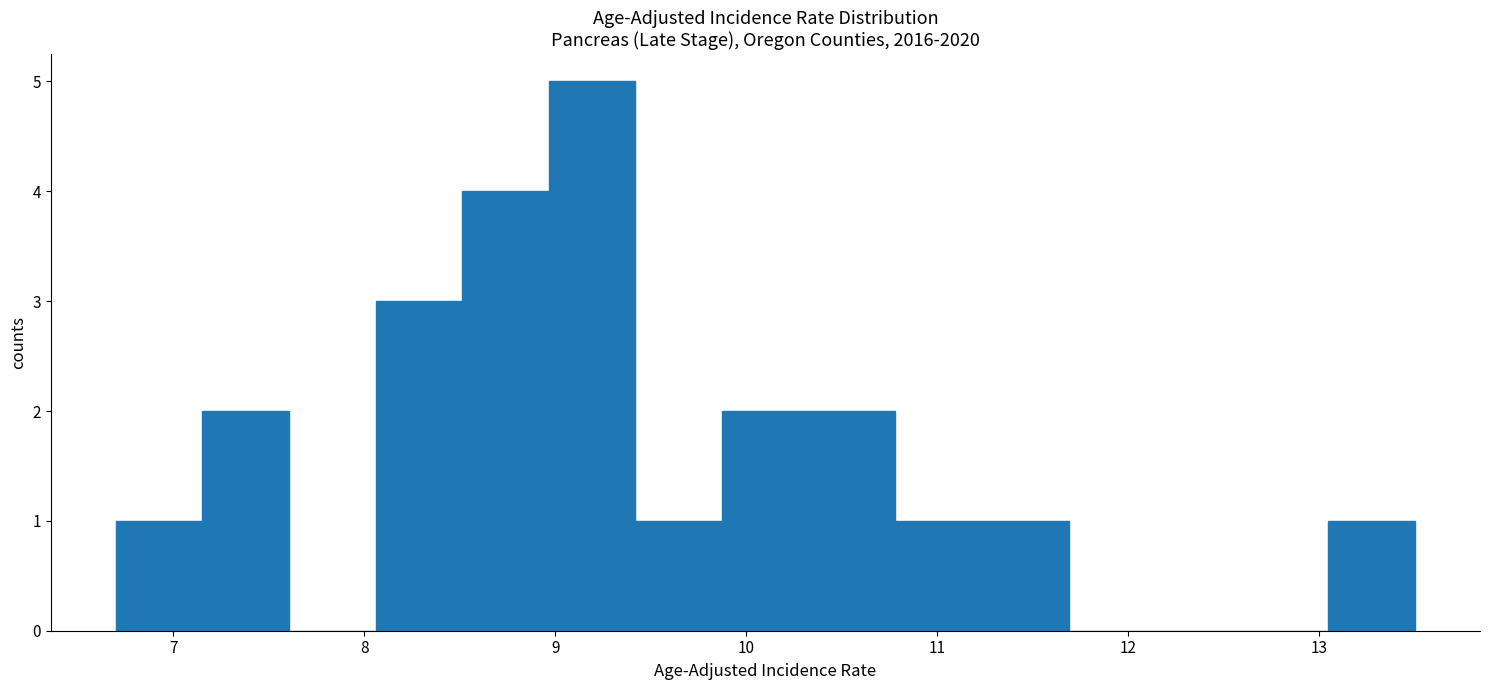

How tall is the bar that spans 7.2 to 7.6 on the x-axis? Neither the bar edges nor the heights are printed on the chart, so give them approximately, as read against the axes.

2